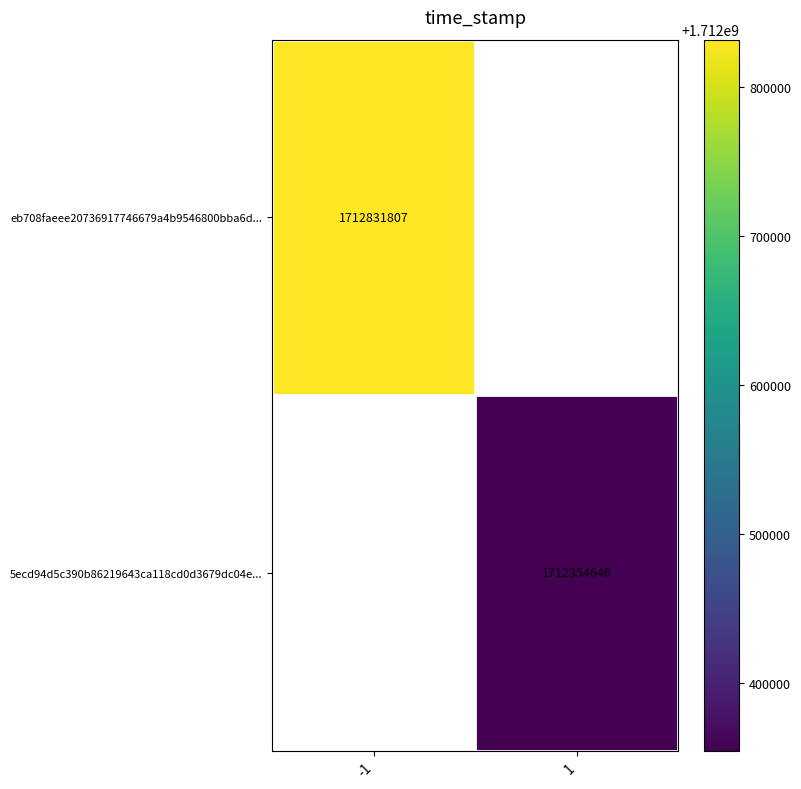

The eb708faeee20736917746679a4b9546800bba6d... series shows 708638912 at -1. True or false?

False